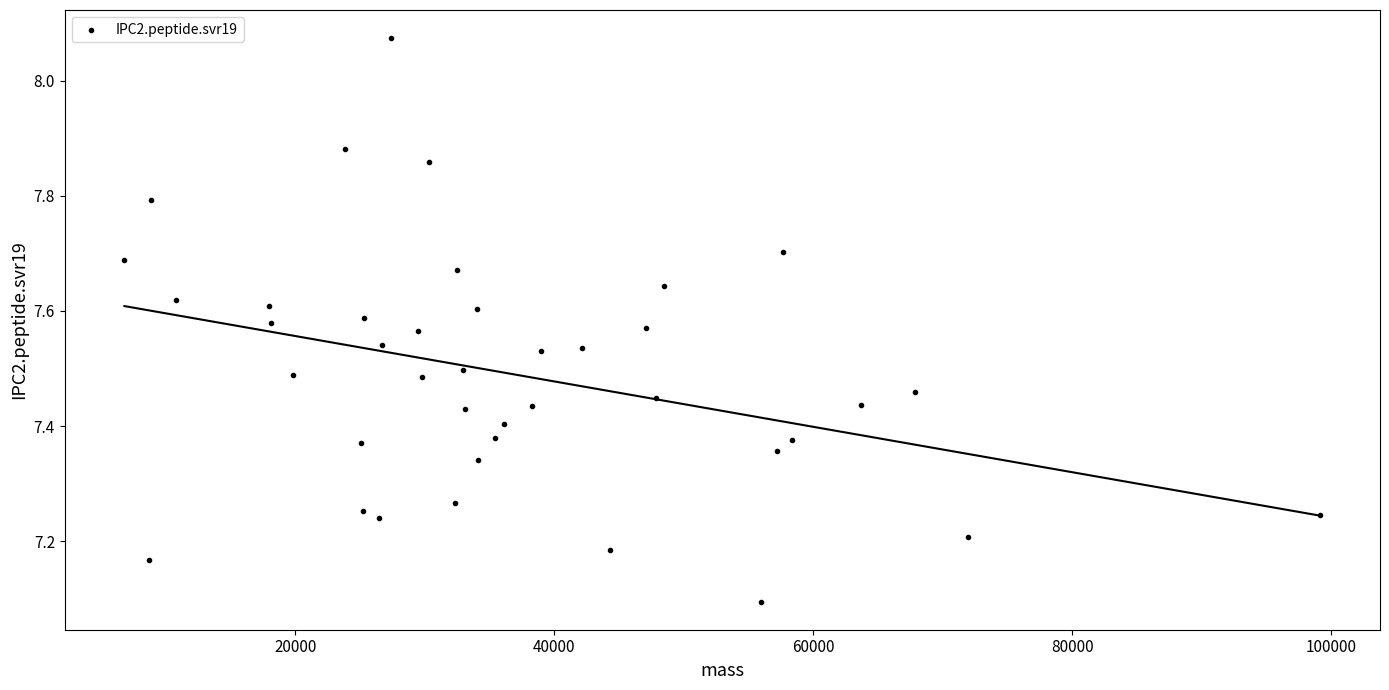

What Y value in the scatter plot is closest to 7?

7.1